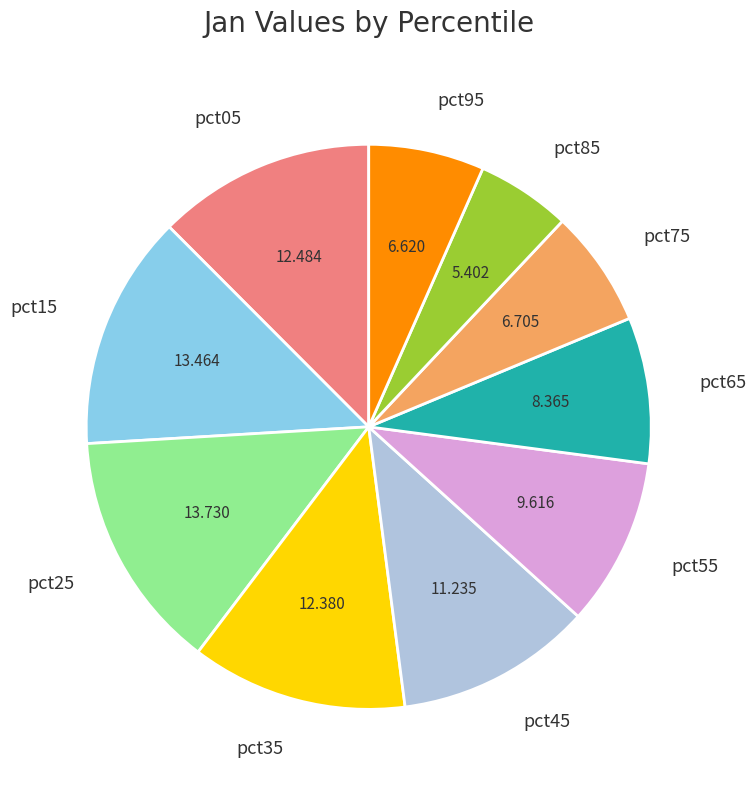

Which slice is the smallest?

pct85